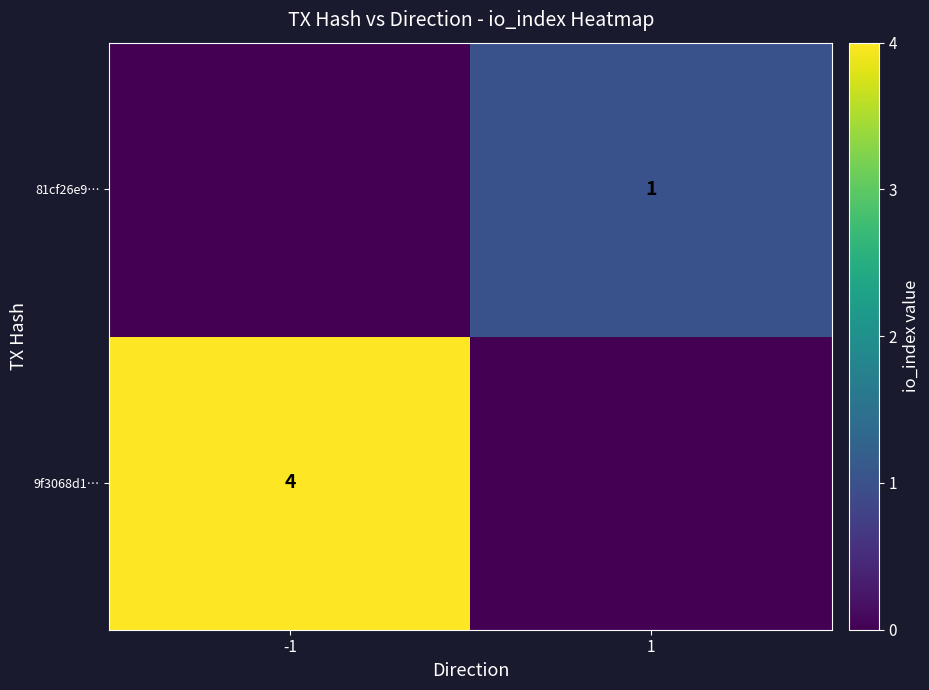

Which has a higher value, 1 or -1?

-1